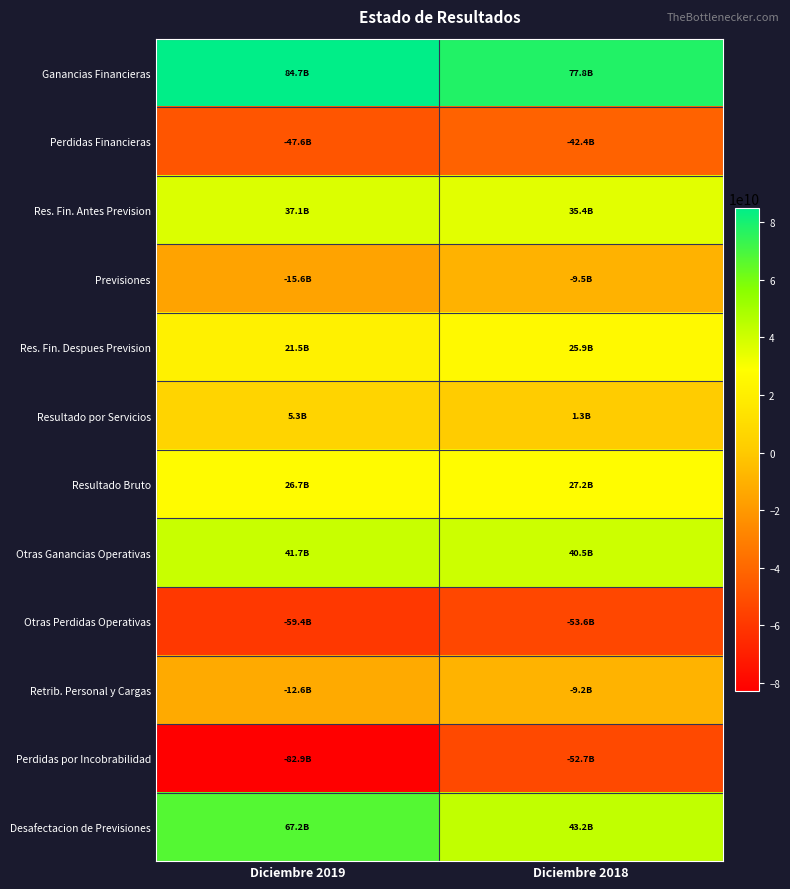

At which category is the sum across all series the highest?

Diciembre 2018